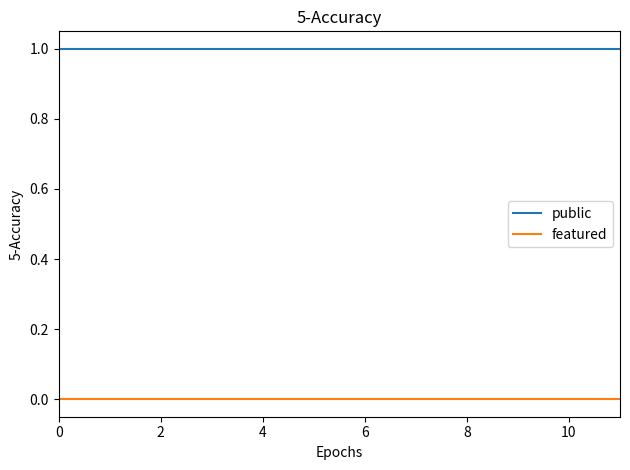

List the series in order of their overall mean, lowest first.

featured, public